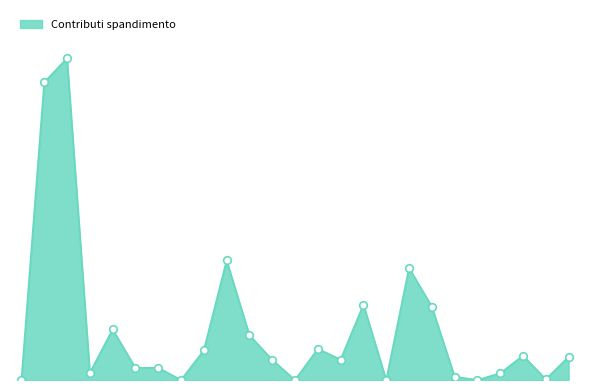

Is this an area chart (filled region under the line)?

Yes